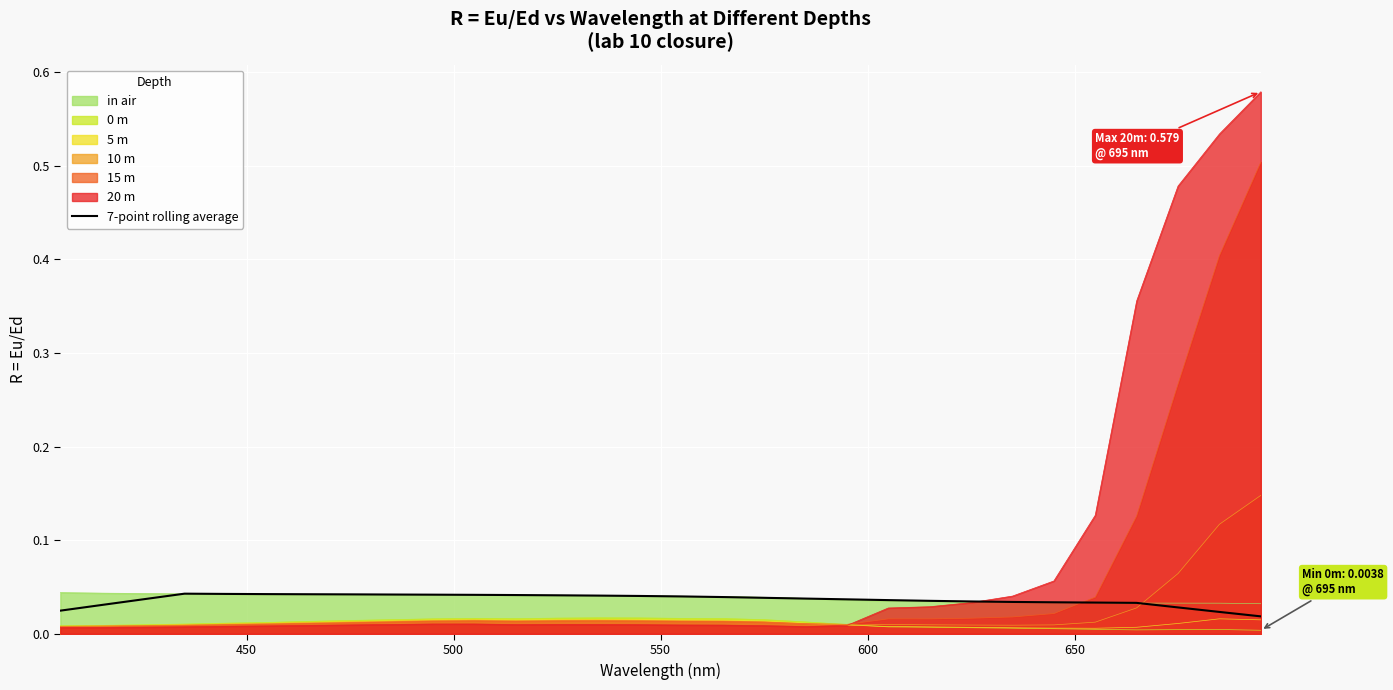

How many values are between 0 and 1?

30